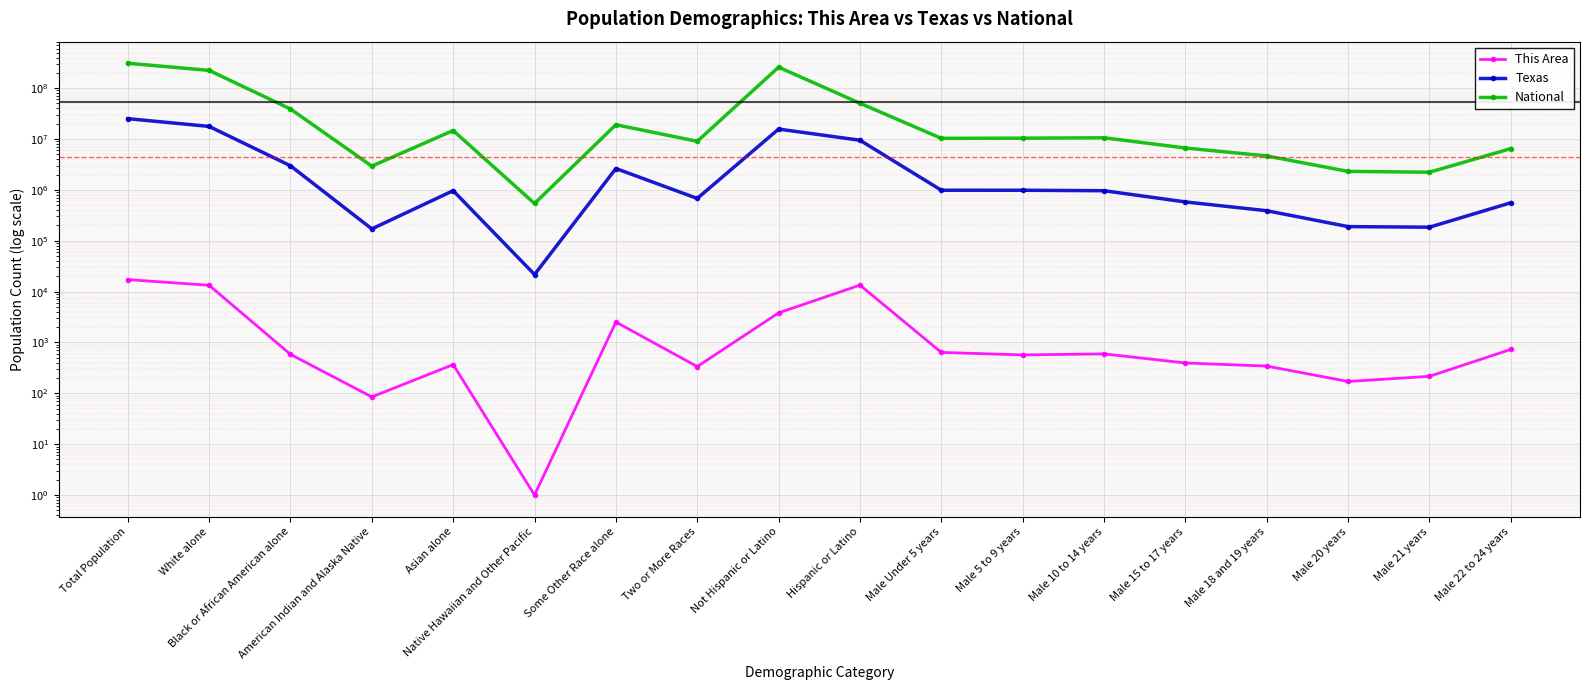

How many lines are shown in the chart?

3